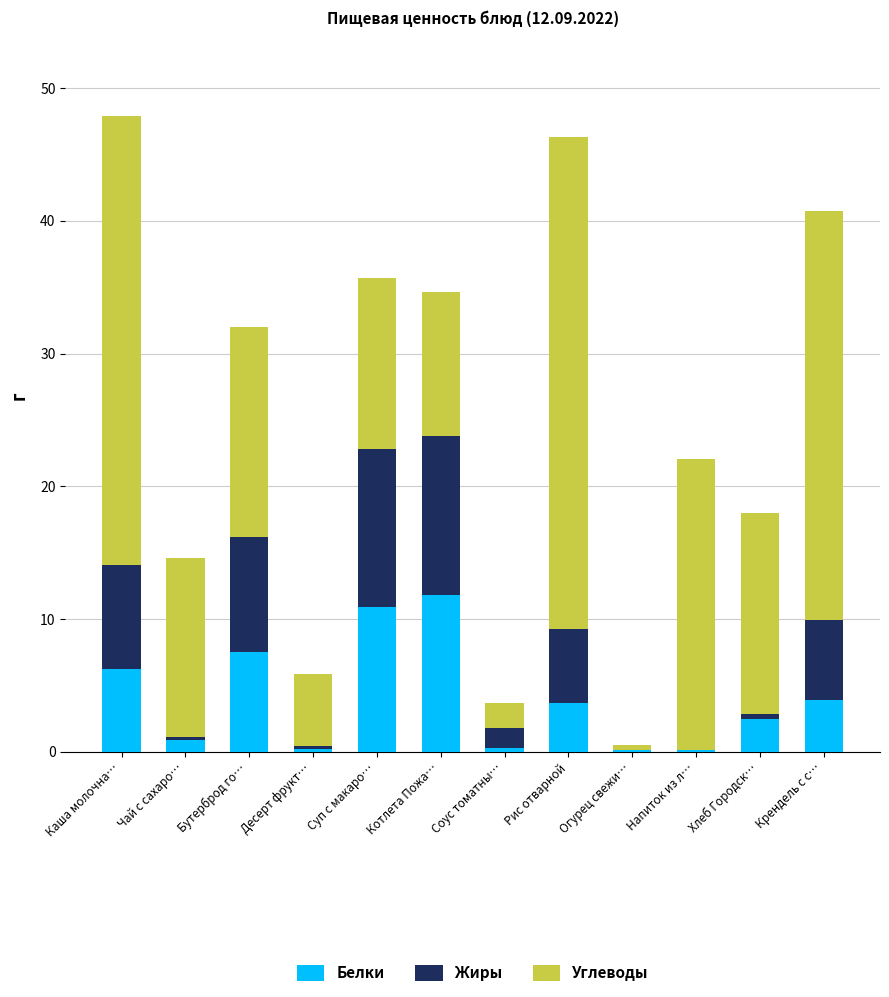

At which label does Белки first exceed 3?

Каша молочна…